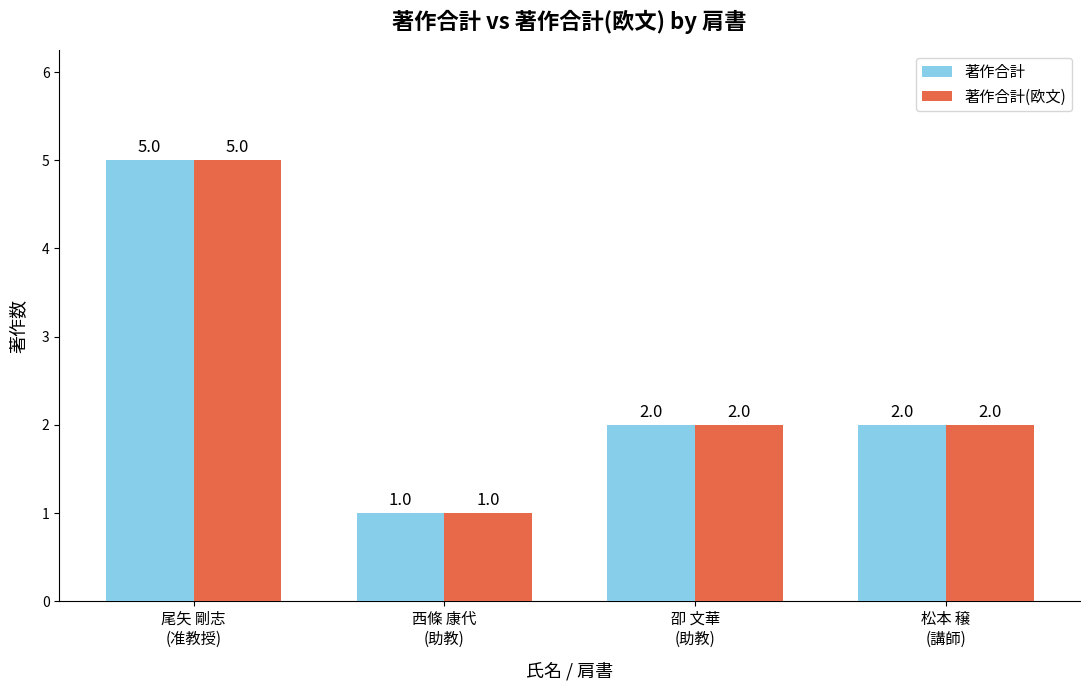

How many data points in 著作合計 are less than 2?

1